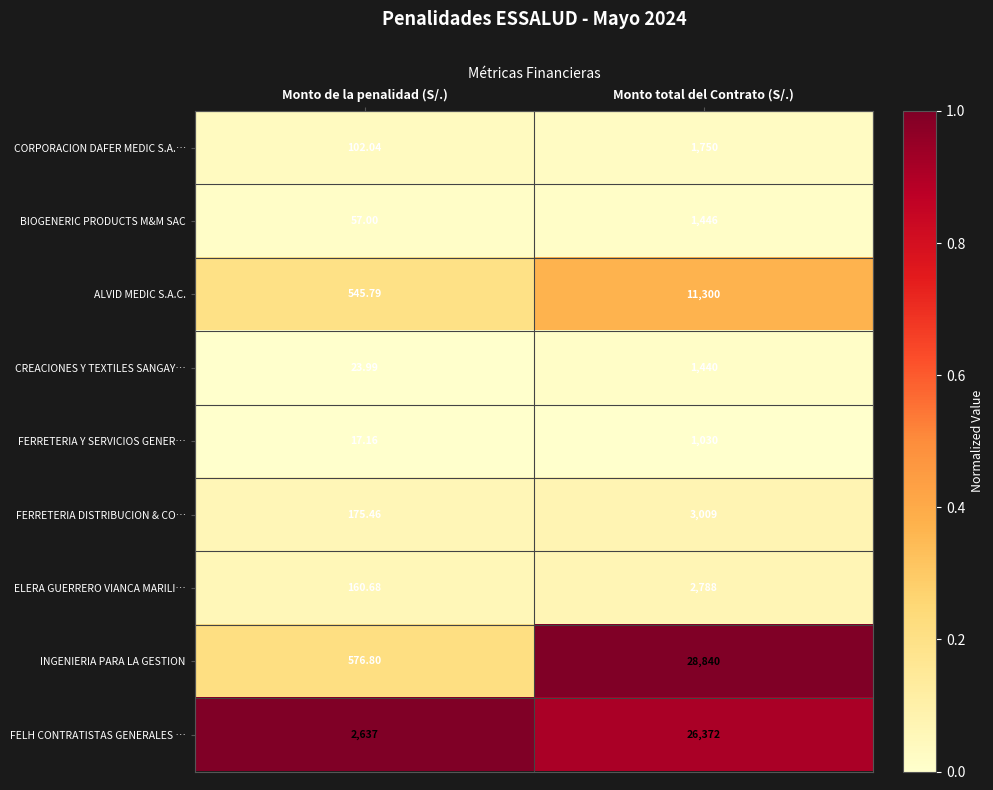

What is the total value across all series at Monto total del Contrato (S/.)?

77975.0